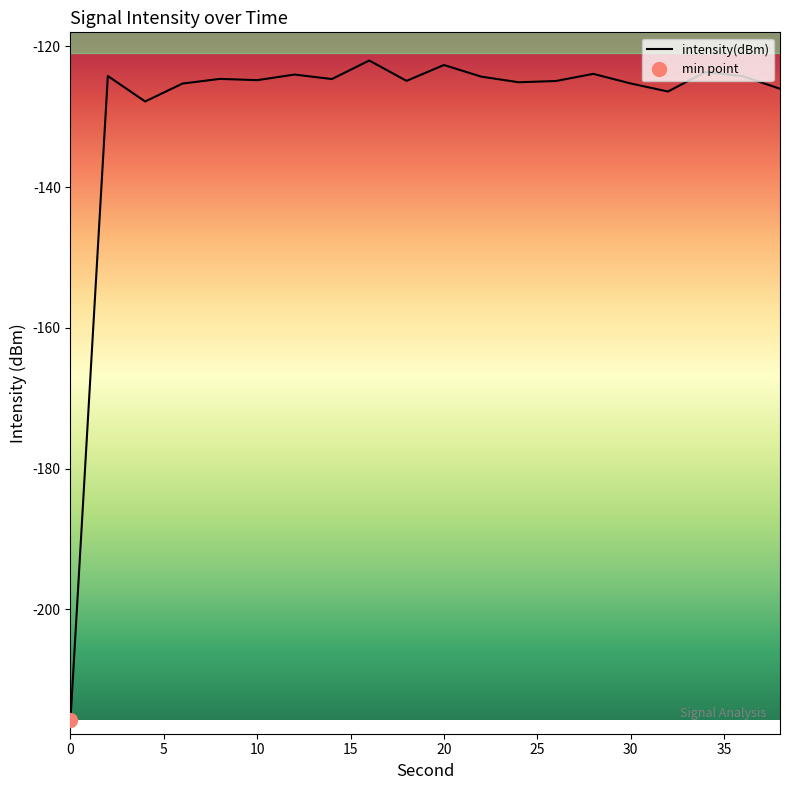

What is the minimum value for intensity(dBm)?

-215.7